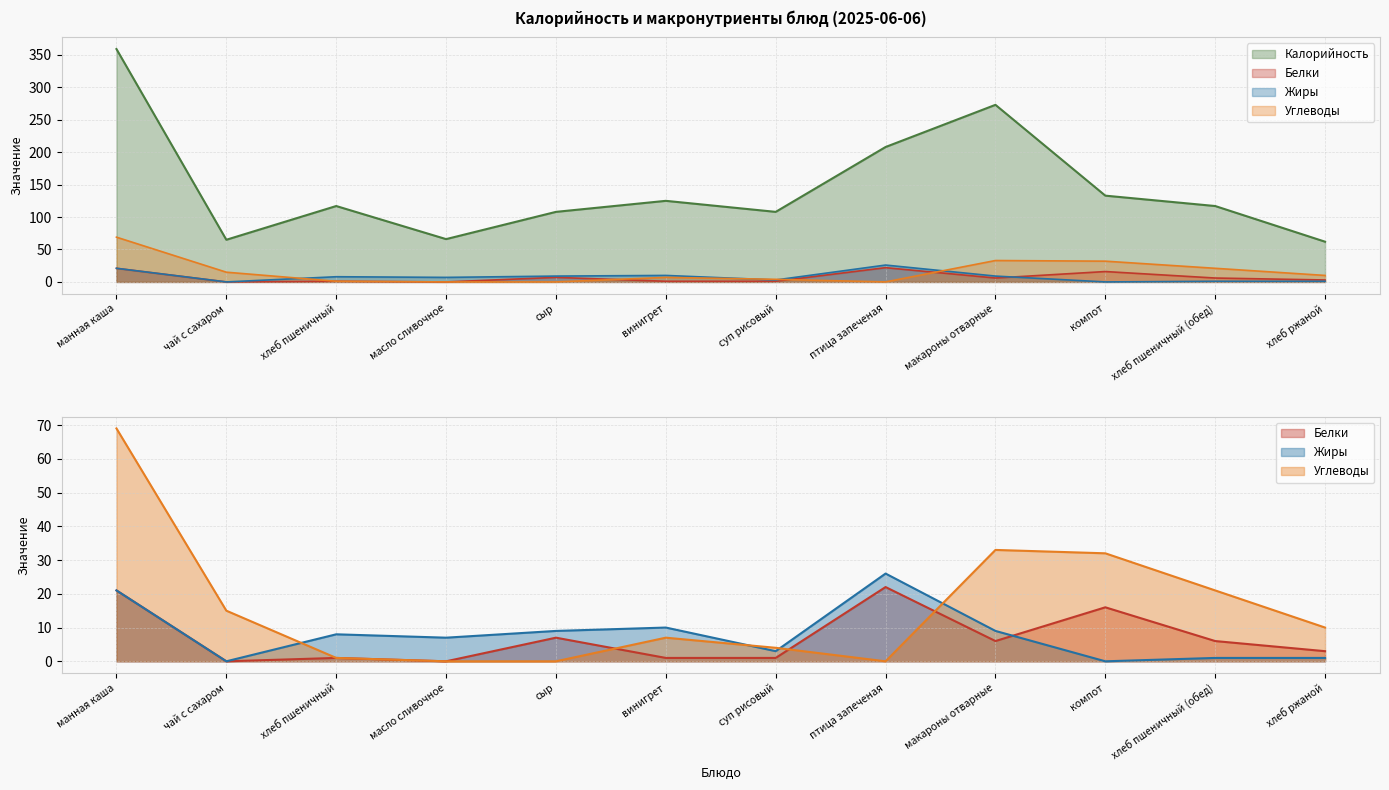

What is the sum of the Жиры values at птица запеченая and манная каша?

47